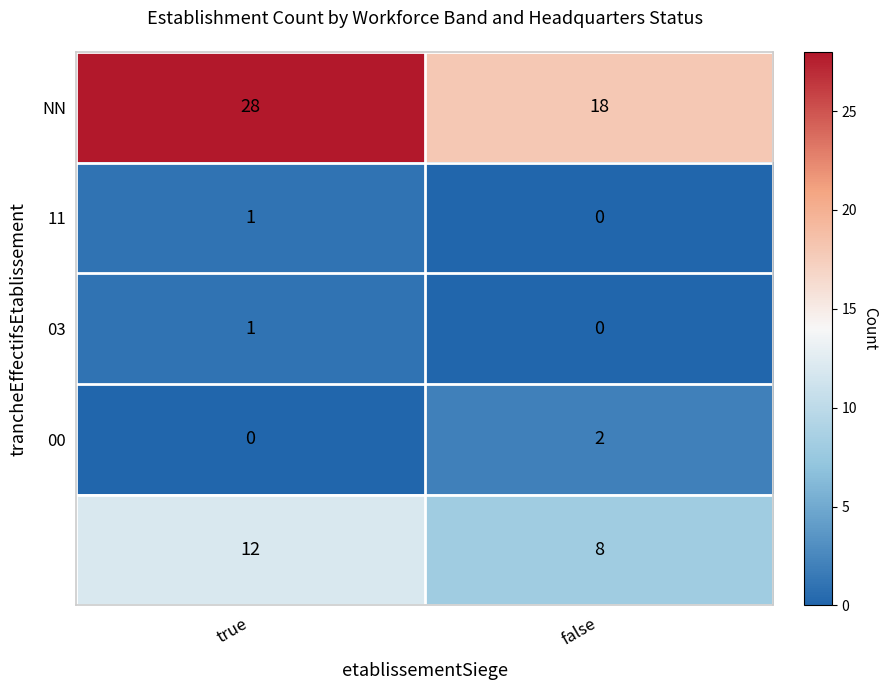

What is the spread (max minus min) of values at false?

18